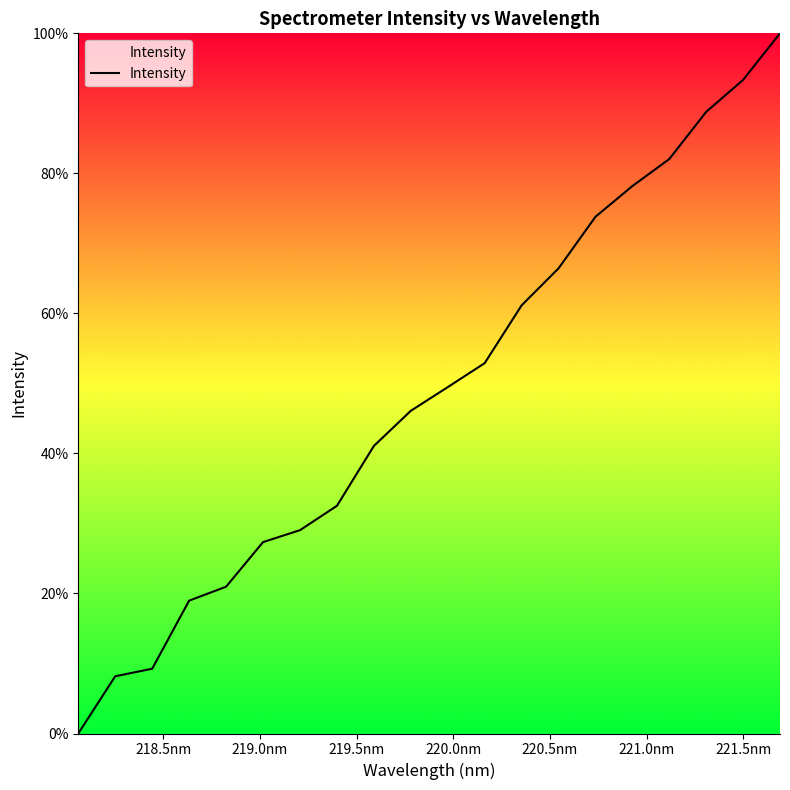

True or false: there are more than 0 points higher than both neighbors.

False